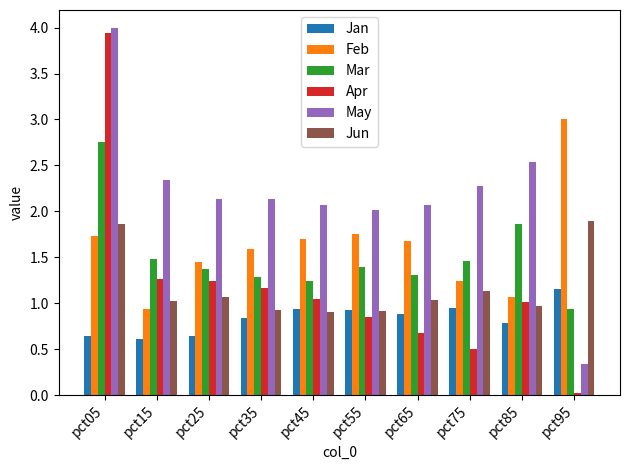

What is the difference between the maximum and minimum values in the Feb series?

2.1